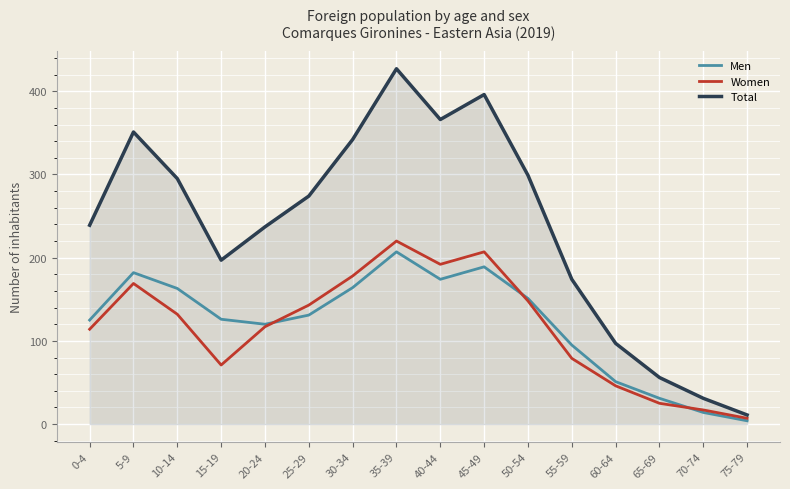

Rank the series by their maximum value, from lowest to highest.

Men, Women, Total